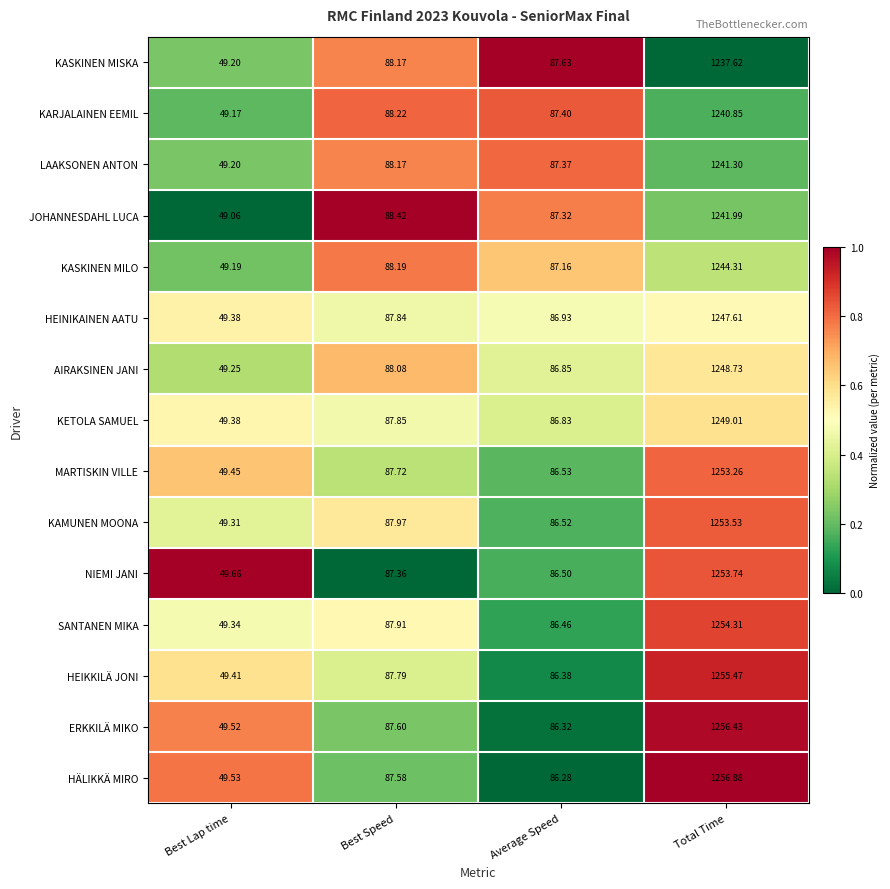

Where is SANTANEN MIKA nearest to the value 651?

Best Speed